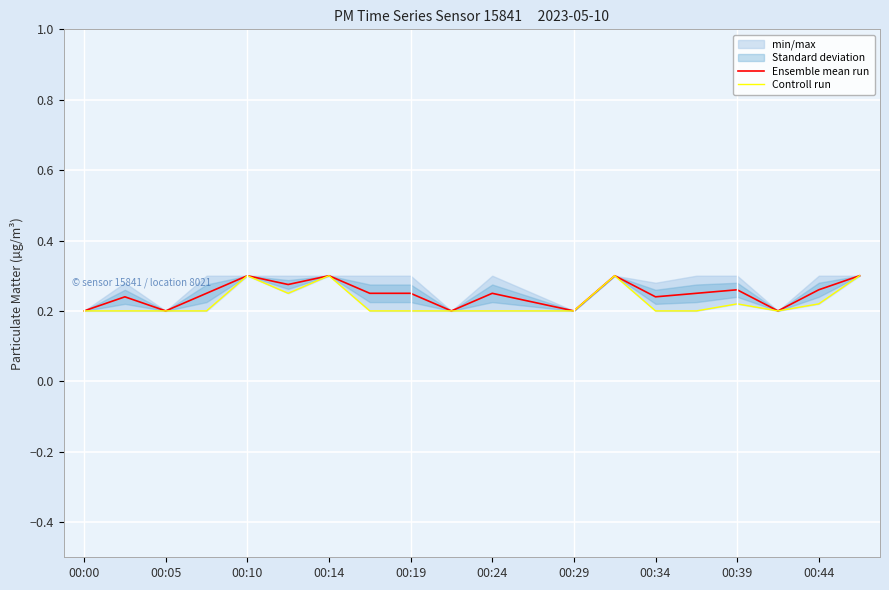

Is it true that Ensemble mean run equals 0.4 at 00:24?

False